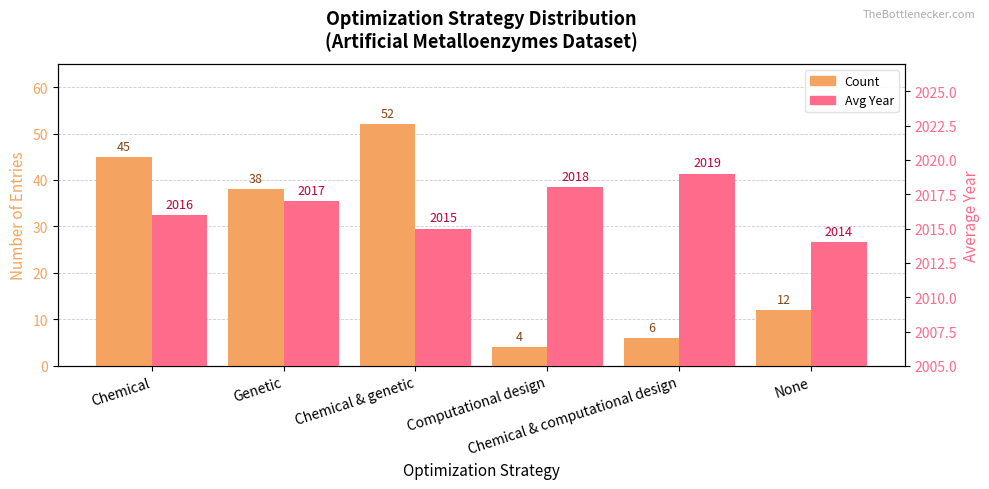

What is the difference between the second highest and minimum values in the Count series?

41